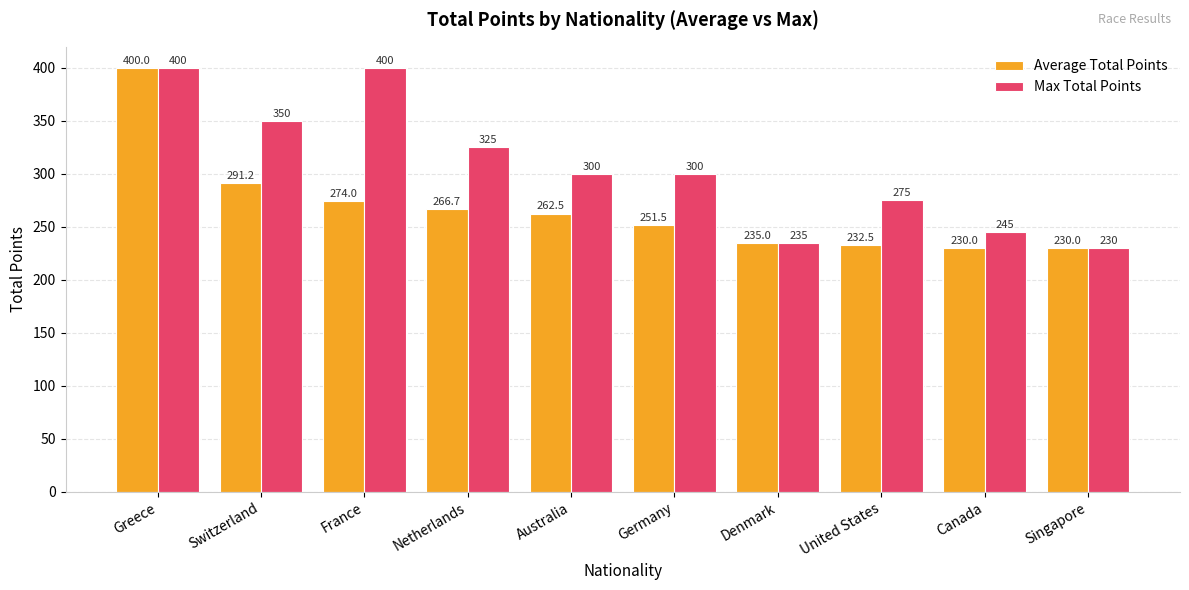

How many values in the Max Total Points series are below 300?

4